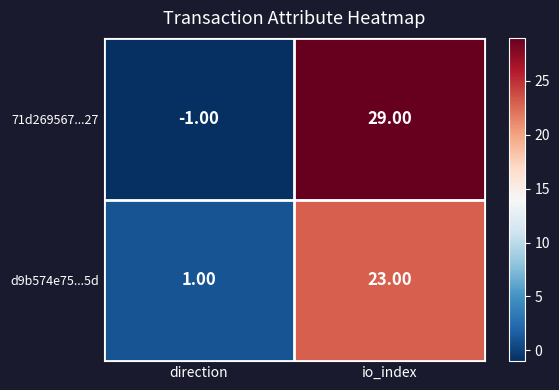

Rank the series by their average value, from highest to lowest.

71d269567...27, d9b574e75...5d